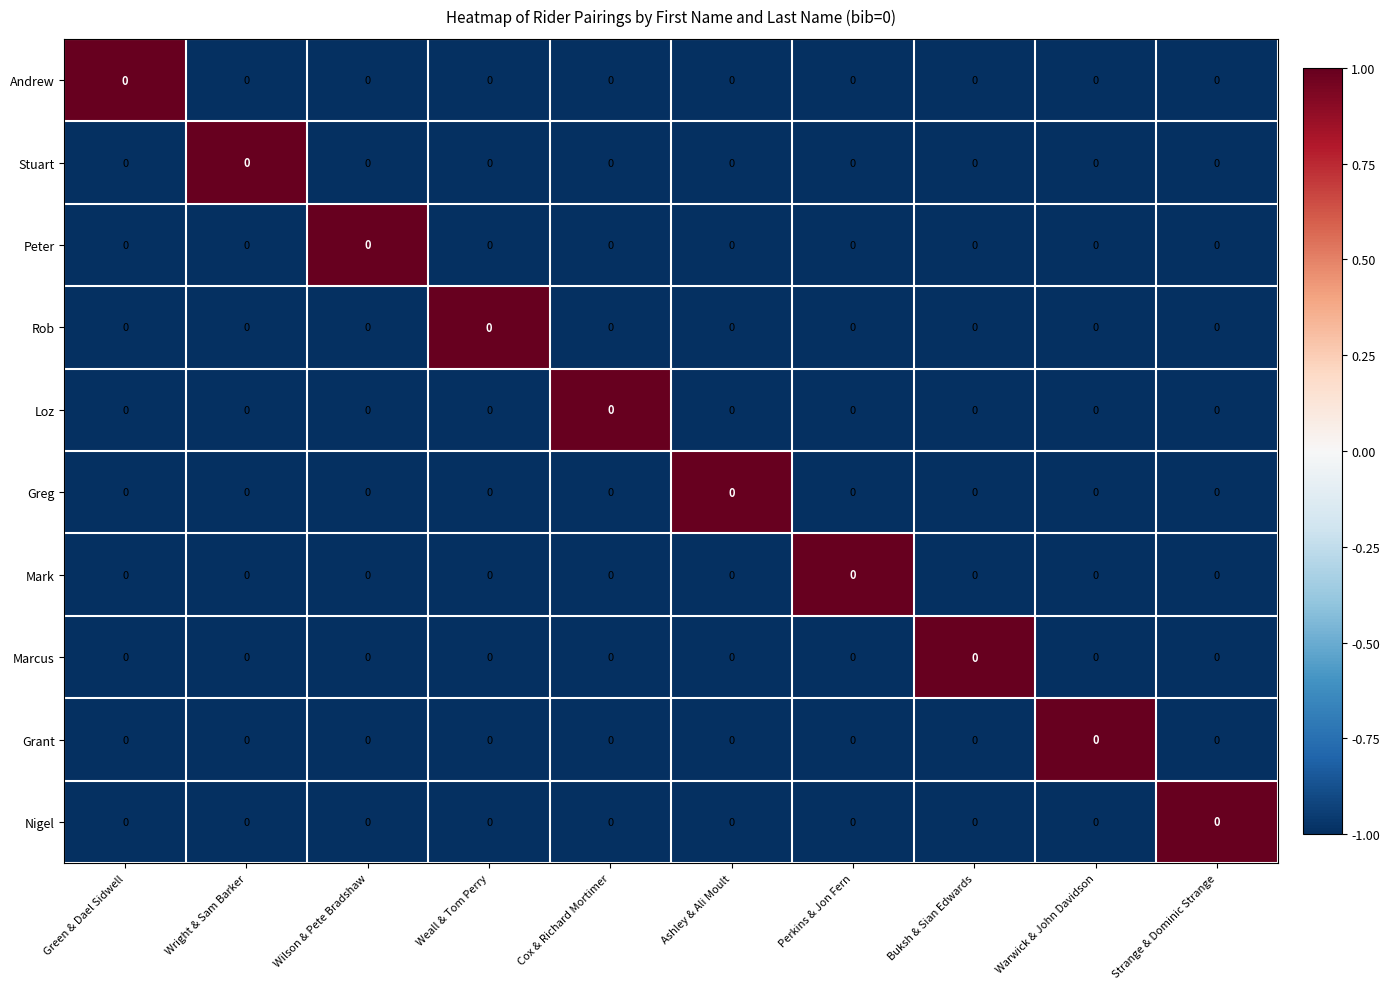

Rank the categories by Mark value from lowest to highest.

Green & Dael Sidwell, Wright & Sam Barker, Wilson & Pete Bradshaw, Weall & Tom Perry, Cox & Richard Mortimer, Ashley & Ali Moult, Buksh & Sian Edwards, Warwick & John Davidson, Strange & Dominic Strange, Perkins & Jon Fern